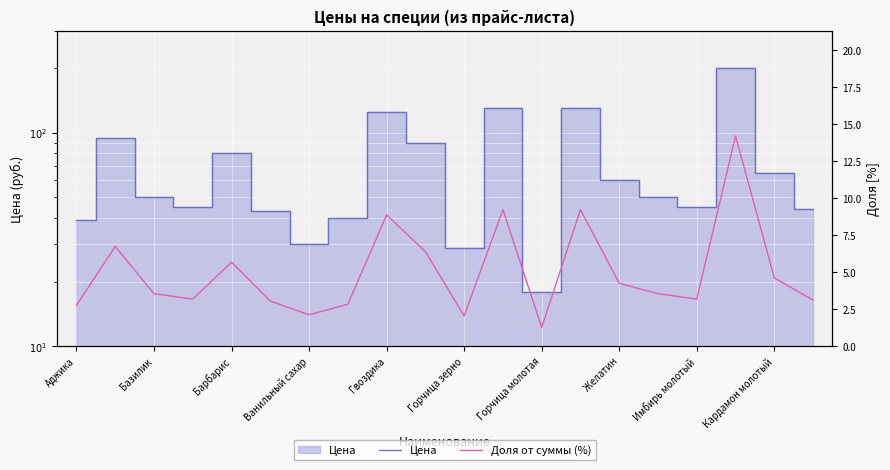

At Кардамон молотый, list the series in order from largest to smallest.

Цена, Доля от суммы (%)